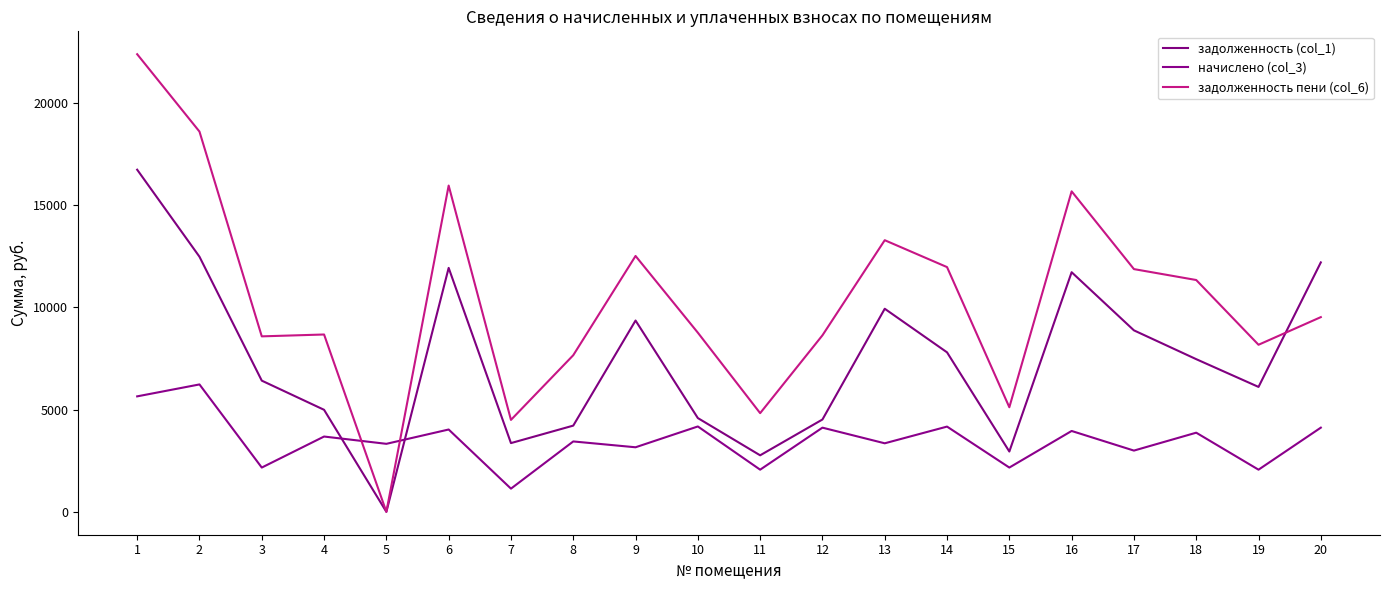

Reading right to left, list all the values displayed in this chart.

задолженность (col_1): 20=12192.0	19=6105.6	18=7462.4	17=8870.4	16=11712.0	15=2947.8	14=7795.6	13=9926.4	12=4513.0	11=2762.7	10=4583.1	9=9350.4	8=4214.4	7=3360.0	6=11923.2	5=0.0	4=4987.3	3=6412.8	2=12469.3	1=16723.2
начислено (col_3): 20=4114.8	19=2060.6	18=3868.6	17=2993.8	16=3952.8	15=2164.3	14=4166.6	13=3350.2	12=4114.8	11=2060.6	10=4173.1	9=3155.8	8=3440.9	7=1134.0	6=4024.1	5=3324.2	4=3680.6	3=2164.3	2=6227.3	1=5644.1
задолженность пени (col_6): 20=9517.2	19=8166.2	18=11331.0	17=11864.2	16=15664.8	15=5112.1	14=11962.2	13=13276.6	12=8627.8	11=4823.3	10=8756.3	9=12506.2	8=7655.2	7=4494.0	6=15947.3	5=0.1	4=8667.9	3=8577.1	2=18585.5	1=22367.3